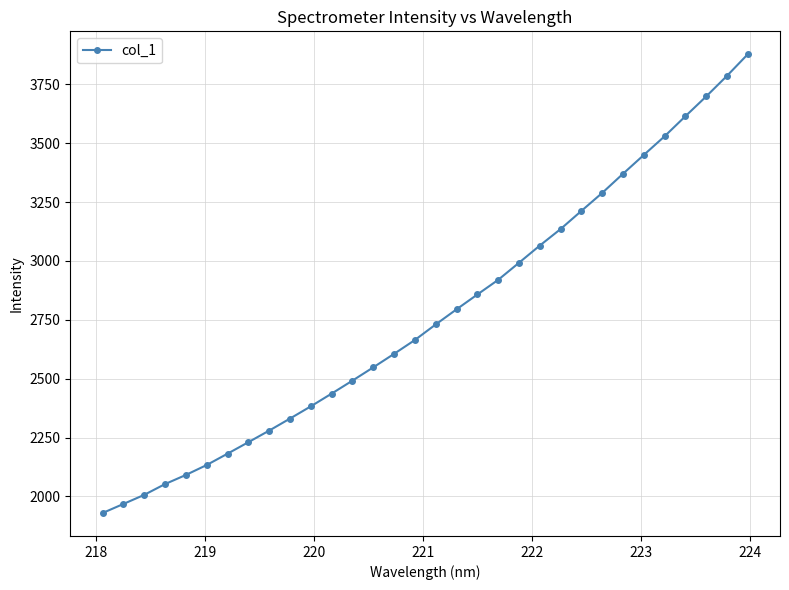

What is the difference between the maximum and minimum values?

1948.0